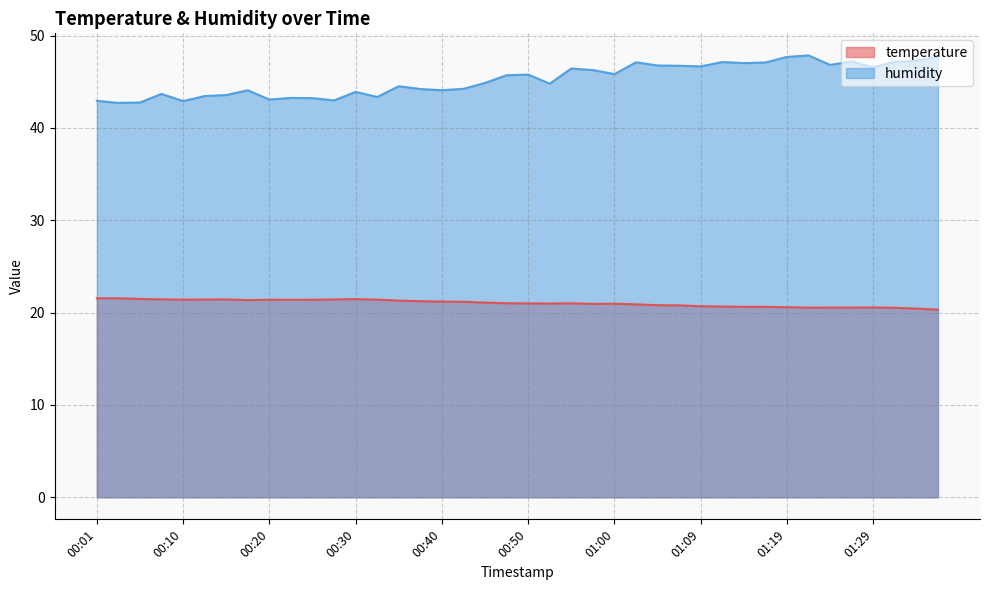

In humidity, how many points are lower than both neighbors (excluding endpoints)?

12